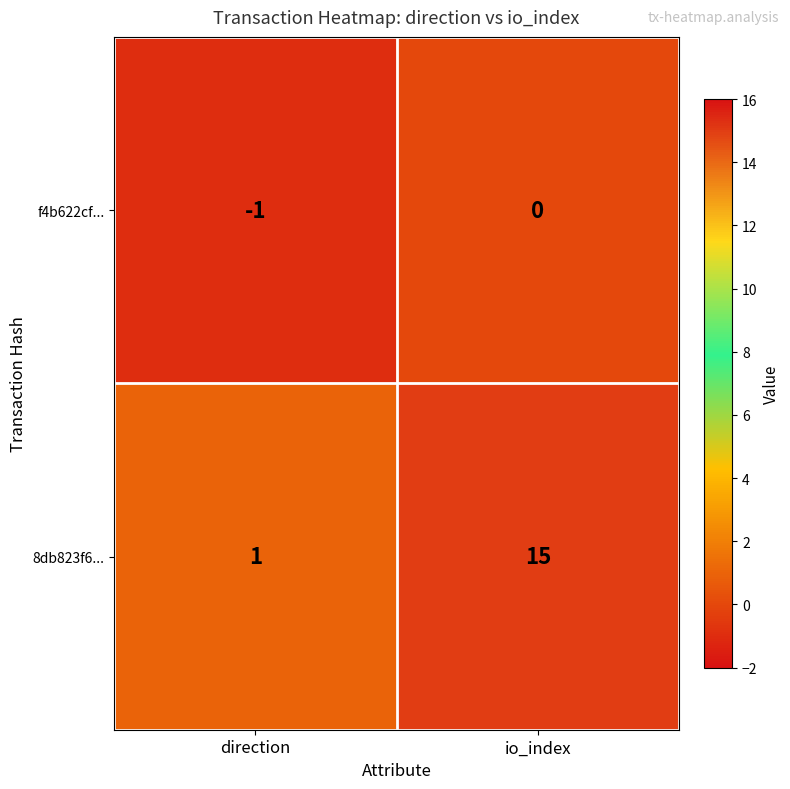

What is the greatest value displayed?

15